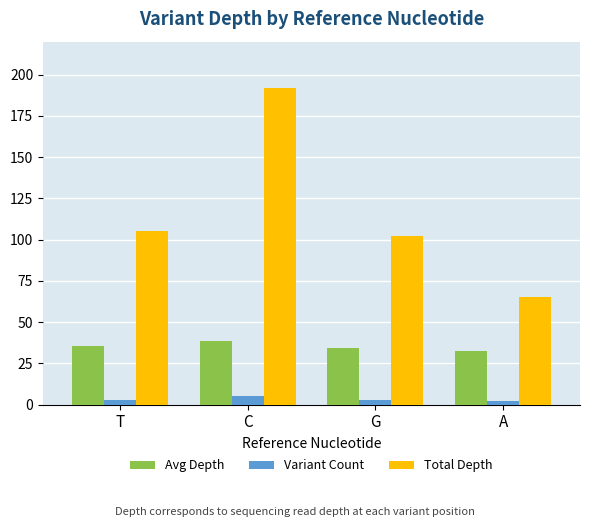

What is the sum of all Variant Count values?

13.0